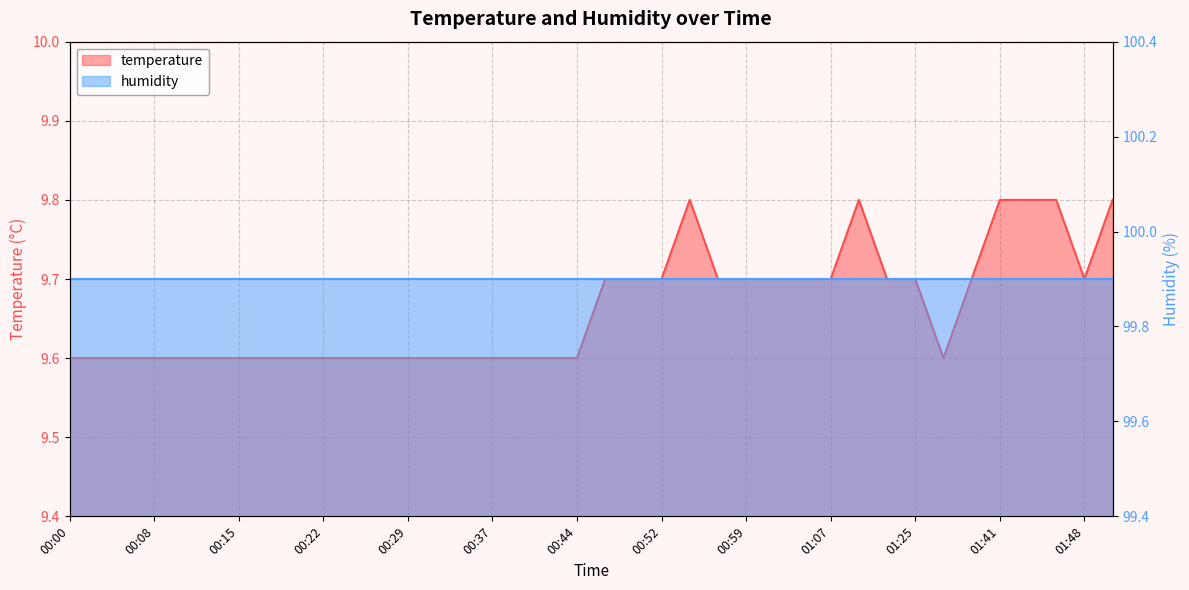

What is the difference between the second highest and second lowest values?

0.2